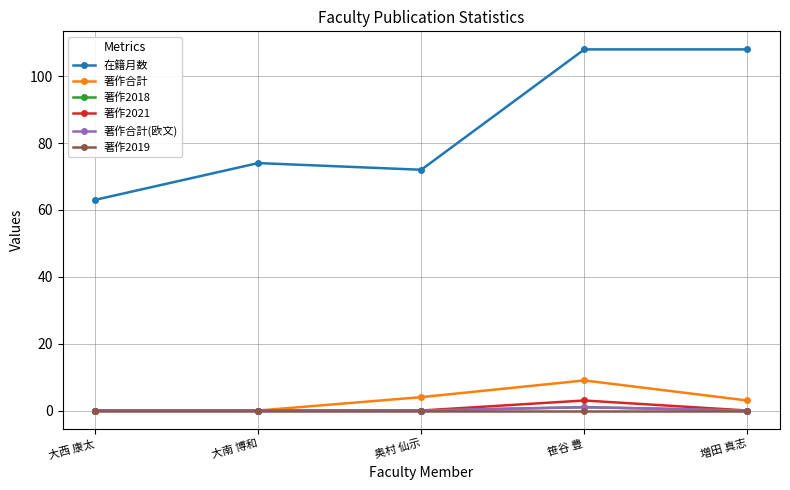

At 大南 博和, list the series in order from largest to smallest.

在籍月数, 著作合計, 著作2018, 著作2021, 著作合計(欧文), 著作2019